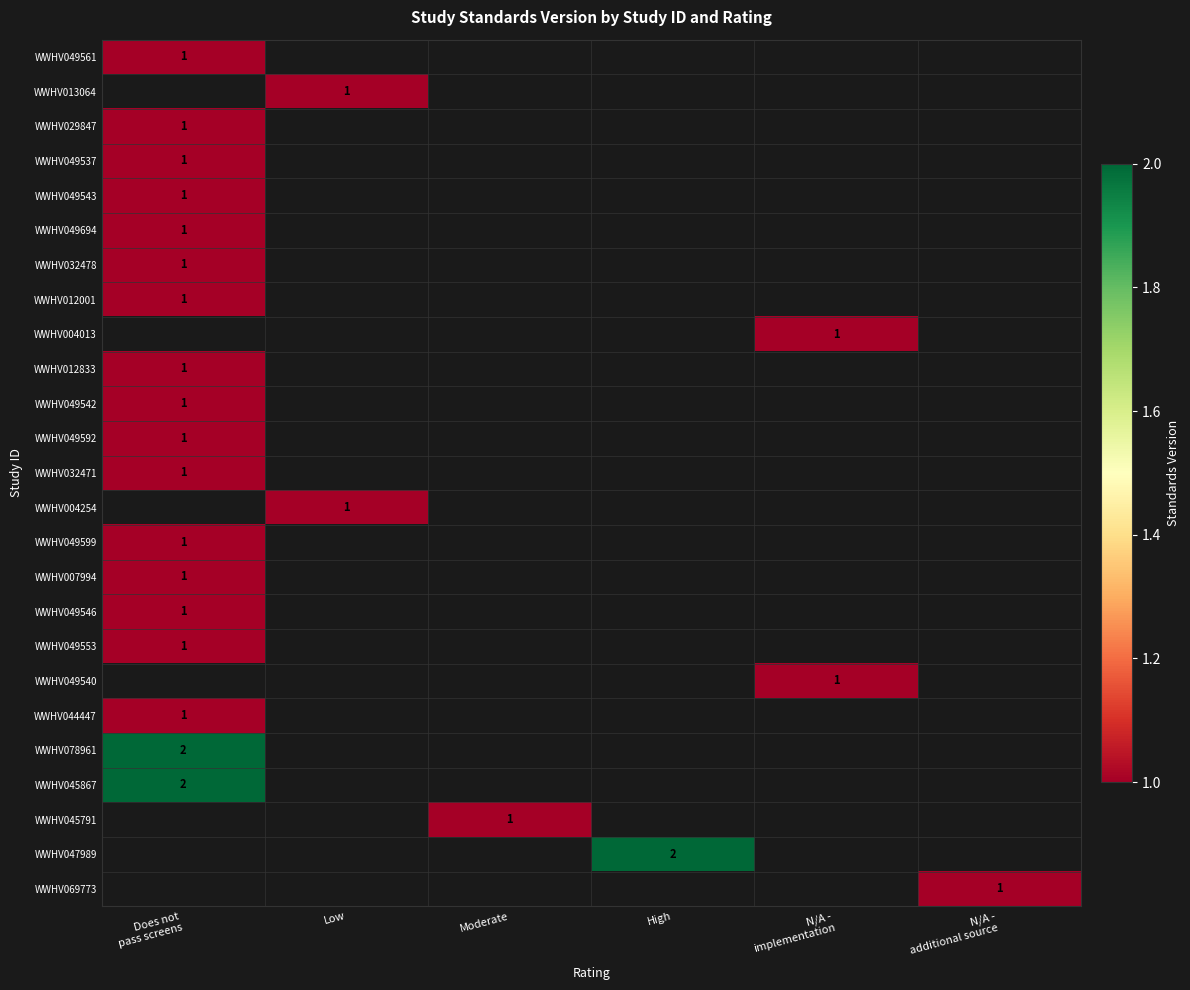

True or false: WWHV004254 has a value of 1.0 at Low.

True